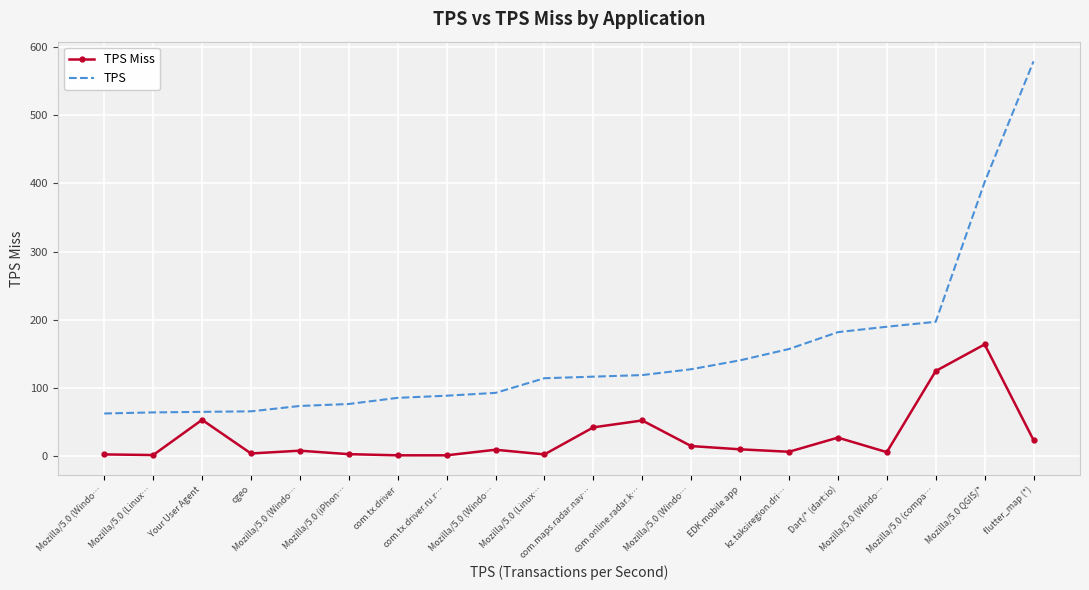

Rank the series by their average value, from highest to lowest.

TPS, TPS Miss